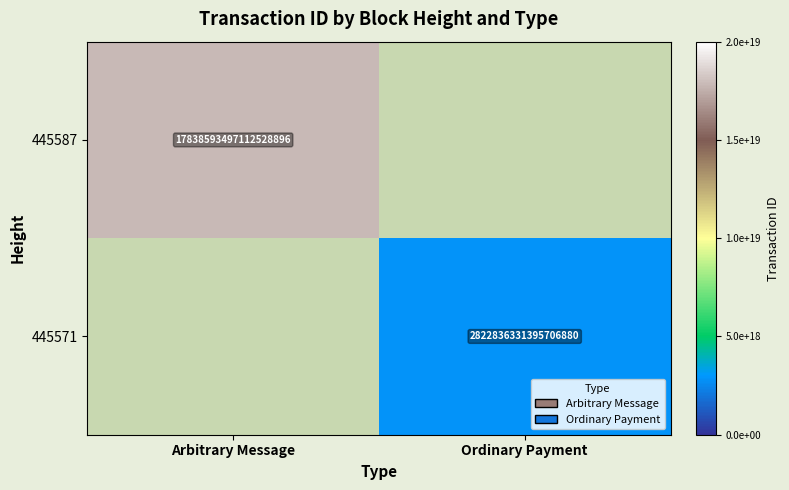

Is the value of 445587 at Arbitrary Message greater than the value of 445571 at Ordinary Payment?

Yes